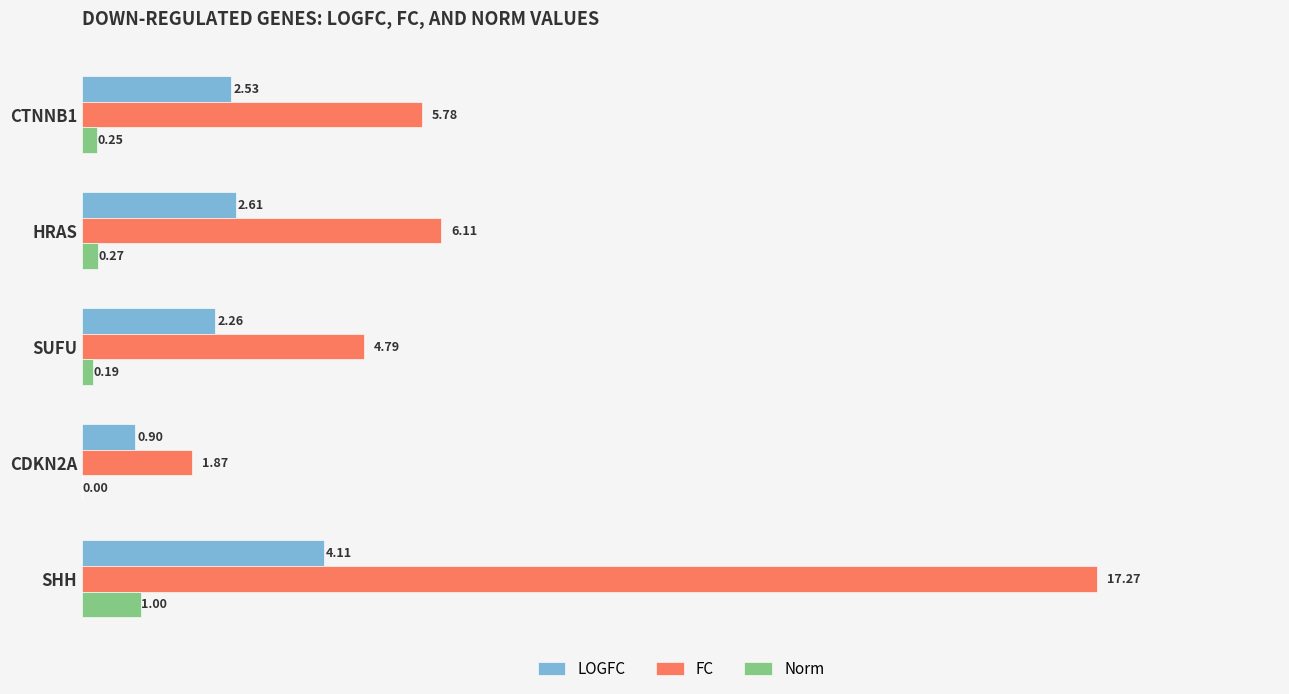

Which series has the largest total across all categories?

FC